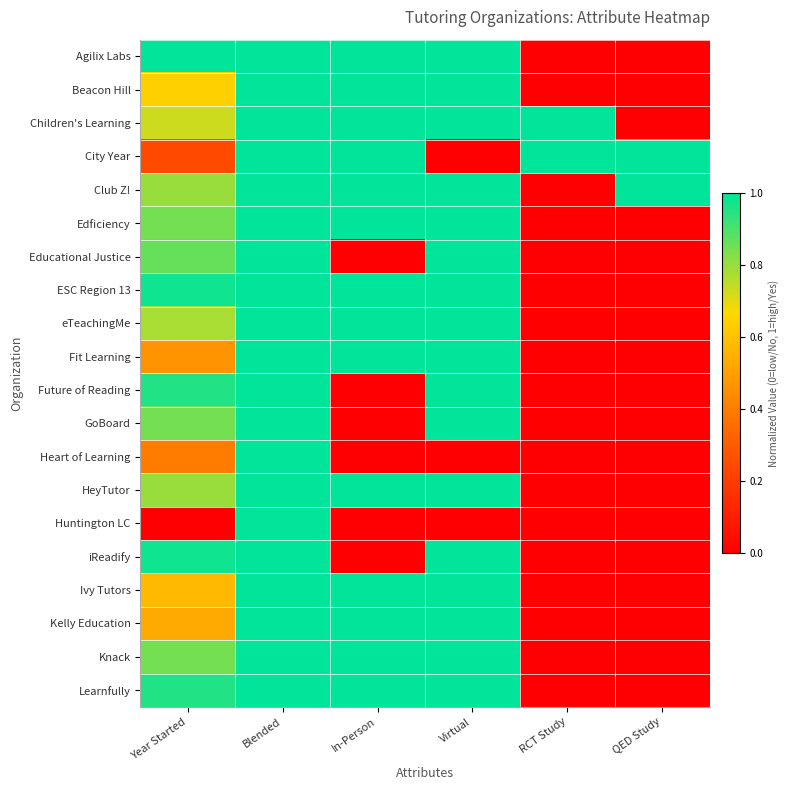

Reading left to right, transcribe all the data shown in this chart.

Agilix Labs: Year Started=1.0	Blended=1.0	In-Person=1.0	Virtual=1.0	RCT Study=0.0	QED Study=0.0
Beacon Hill: Year Started=0.6	Blended=1.0	In-Person=1.0	Virtual=1.0	RCT Study=0.0	QED Study=0.0
Children's Learning: Year Started=0.7	Blended=1.0	In-Person=1.0	Virtual=1.0	RCT Study=1.0	QED Study=0.0
City Year: Year Started=0.2	Blended=1.0	In-Person=1.0	Virtual=0.0	RCT Study=1.0	QED Study=1.0
Club Z!: Year Started=0.8	Blended=1.0	In-Person=1.0	Virtual=1.0	RCT Study=0.0	QED Study=1.0
Edficiency: Year Started=0.8	Blended=1.0	In-Person=1.0	Virtual=1.0	RCT Study=0.0	QED Study=0.0
Educational Justice: Year Started=0.9	Blended=1.0	In-Person=0.0	Virtual=1.0	RCT Study=0.0	QED Study=0.0
ESC Region 13: Year Started=1.0	Blended=1.0	In-Person=1.0	Virtual=1.0	RCT Study=0.0	QED Study=0.0
eTeachingMe: Year Started=0.8	Blended=1.0	In-Person=1.0	Virtual=1.0	RCT Study=0.0	QED Study=0.0
Fit Learning: Year Started=0.5	Blended=1.0	In-Person=1.0	Virtual=1.0	RCT Study=0.0	QED Study=0.0
Future of Reading: Year Started=1.0	Blended=1.0	In-Person=0.0	Virtual=1.0	RCT Study=0.0	QED Study=0.0
GoBoard: Year Started=0.8	Blended=1.0	In-Person=0.0	Virtual=1.0	RCT Study=0.0	QED Study=0.0
Heart of Learning: Year Started=0.4	Blended=1.0	In-Person=0.0	Virtual=0.0	RCT Study=0.0	QED Study=0.0
HeyTutor: Year Started=0.8	Blended=1.0	In-Person=1.0	Virtual=1.0	RCT Study=0.0	QED Study=0.0
Huntington LC: Year Started=0.0	Blended=1.0	In-Person=0.0	Virtual=0.0	RCT Study=0.0	QED Study=0.0
iReadify: Year Started=1.0	Blended=1.0	In-Person=0.0	Virtual=1.0	RCT Study=0.0	QED Study=0.0
Ivy Tutors: Year Started=0.6	Blended=1.0	In-Person=1.0	Virtual=1.0	RCT Study=0.0	QED Study=0.0
Kelly Education: Year Started=0.5	Blended=1.0	In-Person=1.0	Virtual=1.0	RCT Study=0.0	QED Study=0.0
Knack: Year Started=0.8	Blended=1.0	In-Person=1.0	Virtual=1.0	RCT Study=0.0	QED Study=0.0
Learnfully: Year Started=1.0	Blended=1.0	In-Person=1.0	Virtual=1.0	RCT Study=0.0	QED Study=0.0